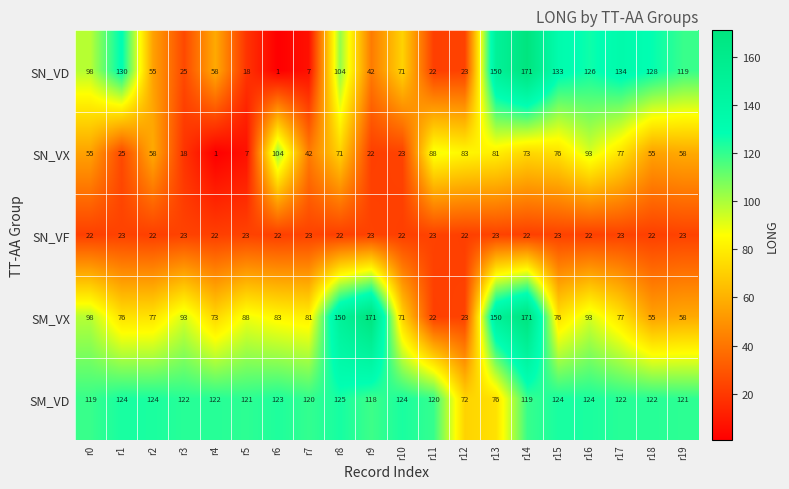

Is it true that SM_VD equals 122 at r17?

True